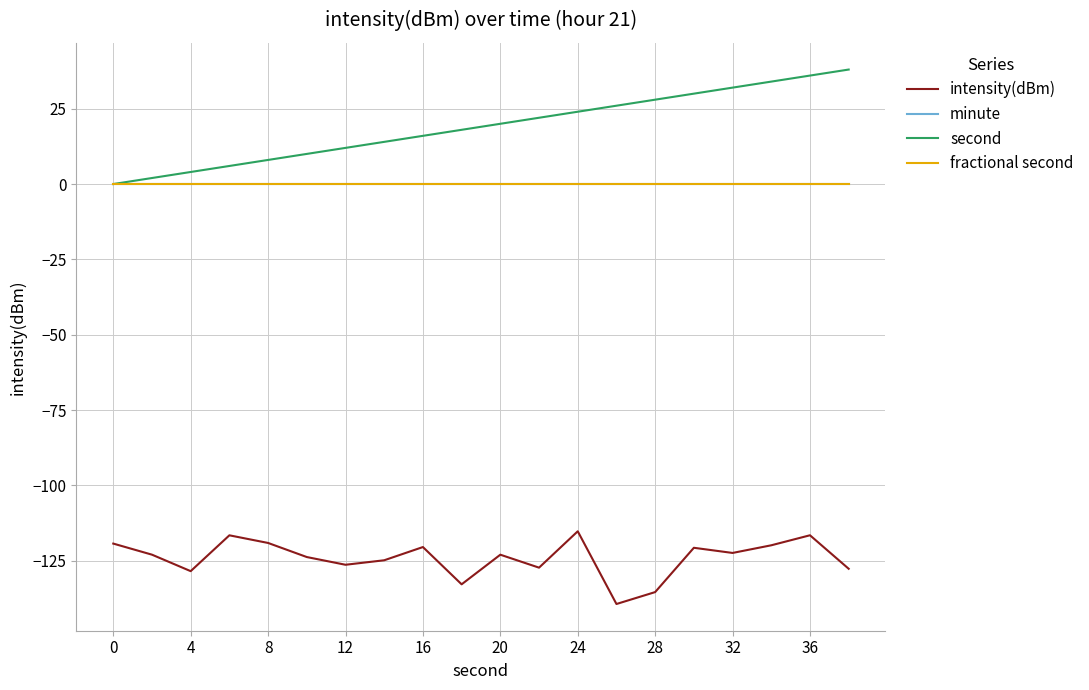

Does the chart have visible grid lines?

Yes